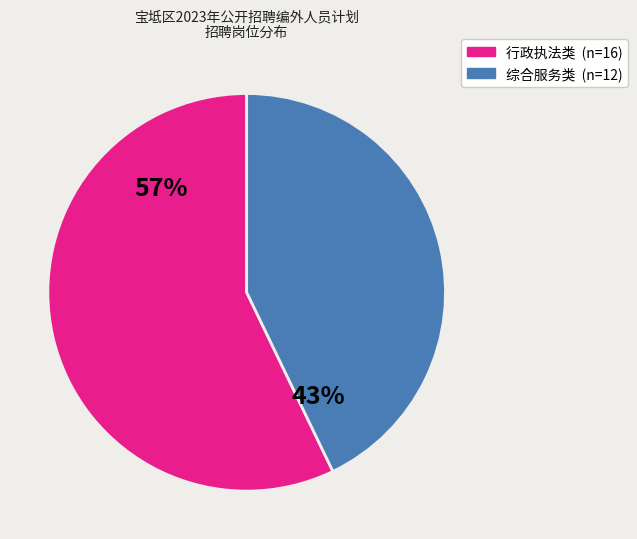

To the nearest percent, what is the average slice percentage?

50%